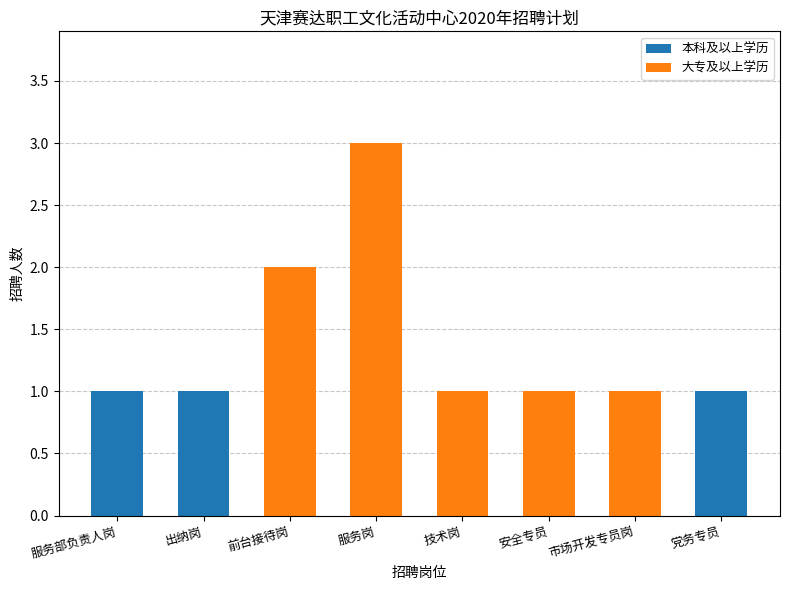

Is it true that 本科及以上学历 equals 1 at 党务专员?

True